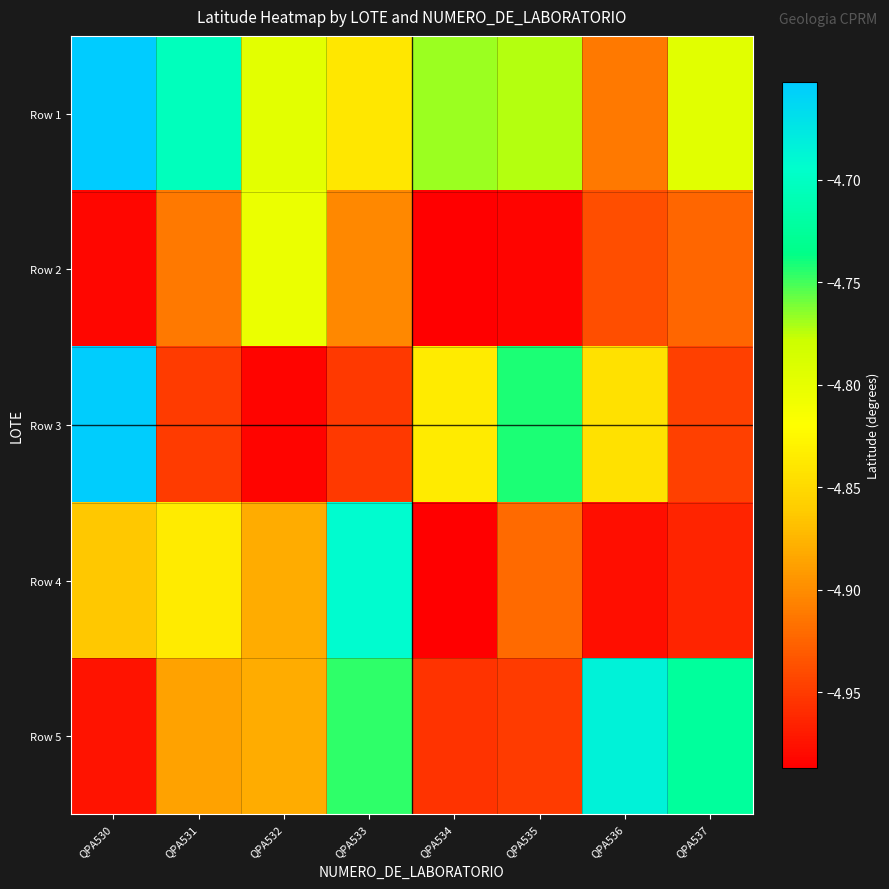

At which category is the sum across all series the highest?

QPA530